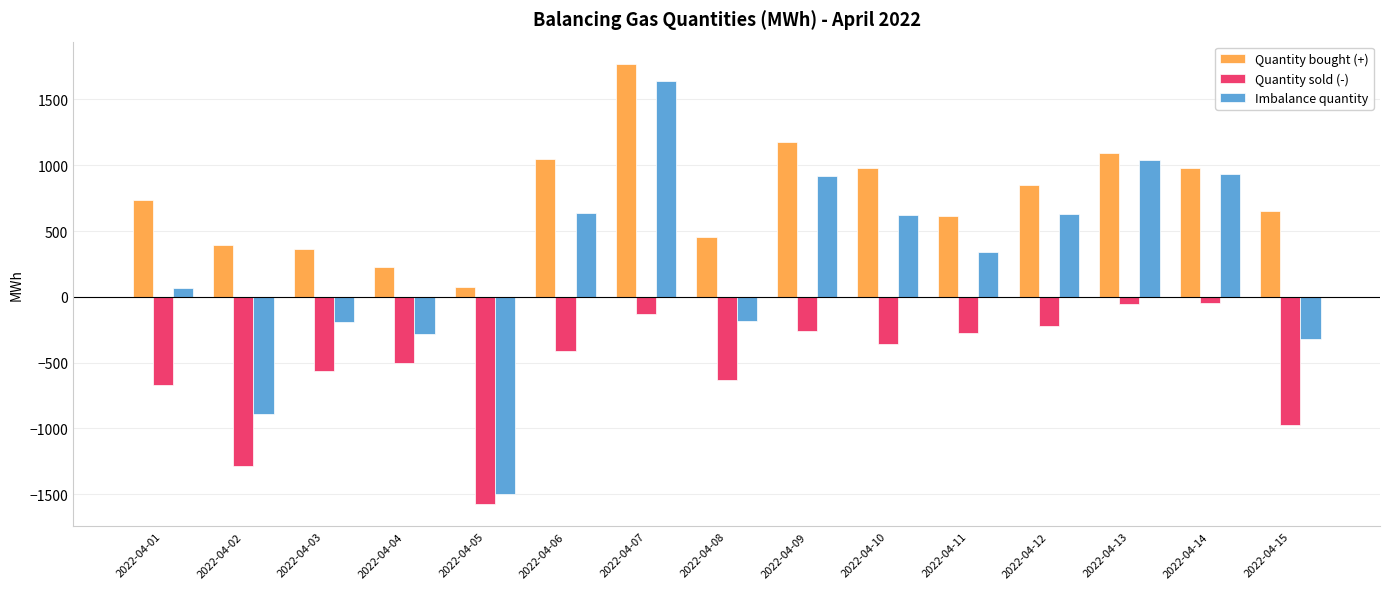

Is the value of Quantity bought (+) at 2022-04-05 greater than the value of Quantity sold (-) at 2022-04-03?

Yes